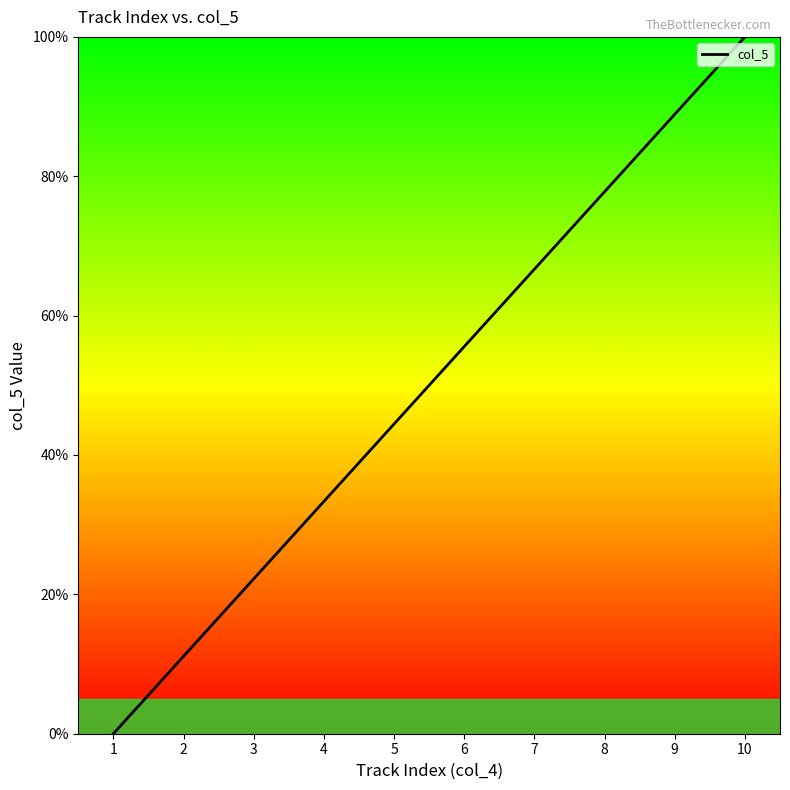

Does the chart have visible grid lines?

No